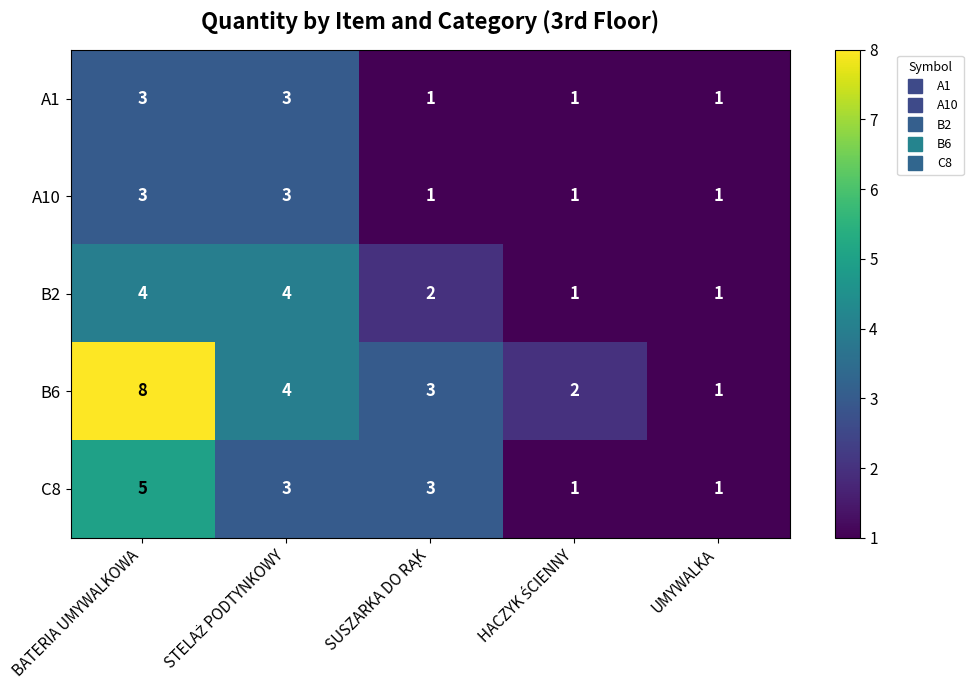

At how many categories does at least one series exceed 7?

1